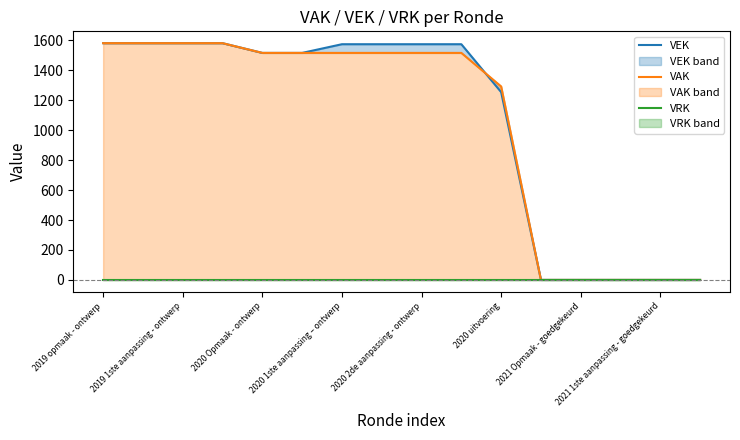

What is the average value of the VAK series?

1044